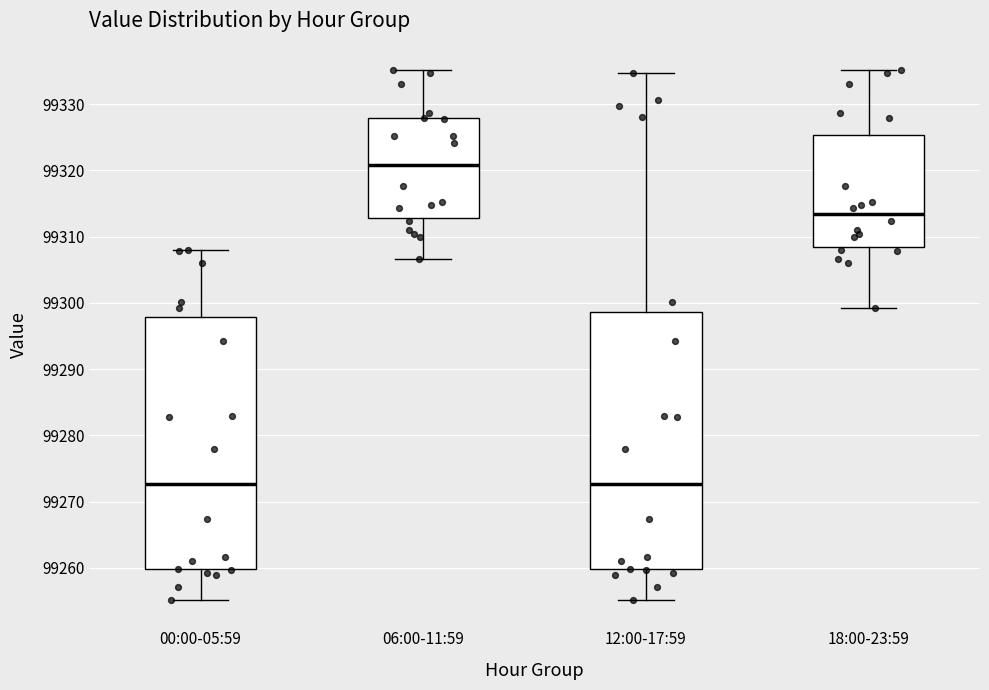

Reading left to right, transcribe this box plot: for each box, give where its median line is, the range the box spans, and where its two whiskers end, as read against the y-axis. The values are not printed on the chart, so give them approximately, as read against the axis.

00:00-05:59: median 99273, box 99260 to 99298, whiskers 99255 to 99308
06:00-11:59: median 99321, box 99313 to 99328, whiskers 99307 to 99335
12:00-17:59: median 99273, box 99260 to 99299, whiskers 99255 to 99335
18:00-23:59: median 99313, box 99308 to 99325, whiskers 99299 to 99335